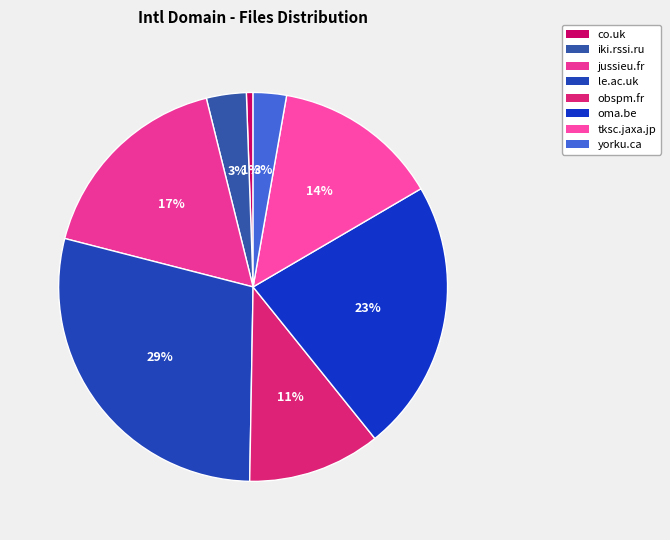

What is the smallest slice in the pie chart?

co.uk